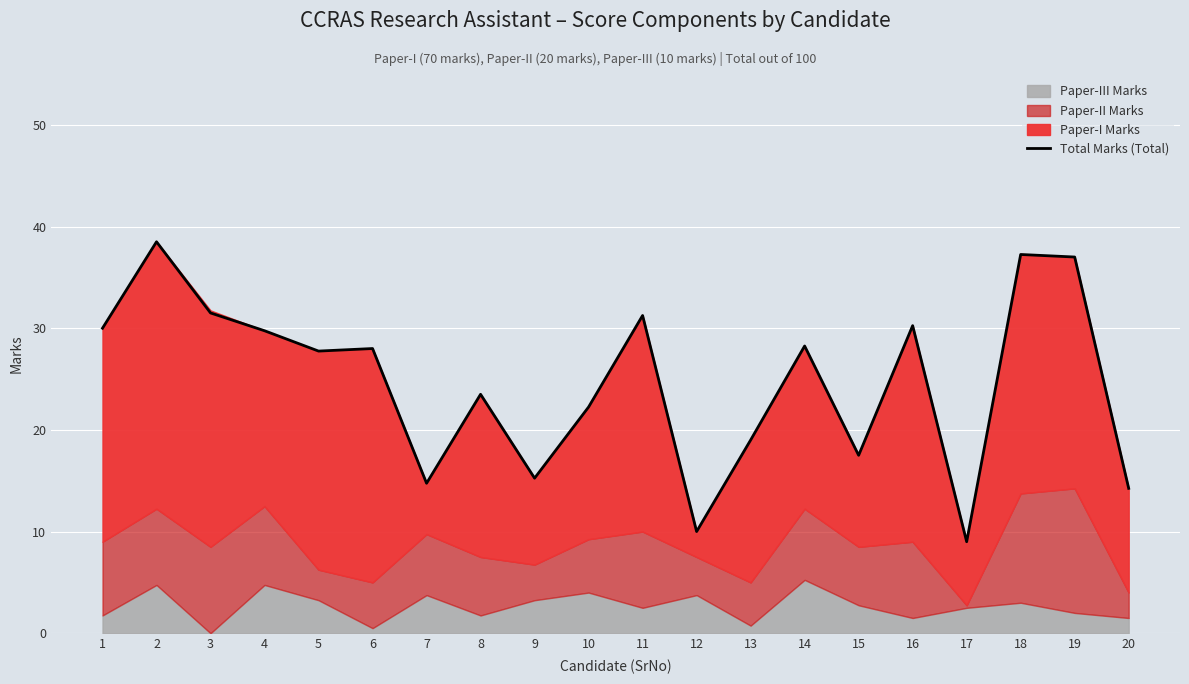

What is the difference between the maximum and minimum values?

29.5